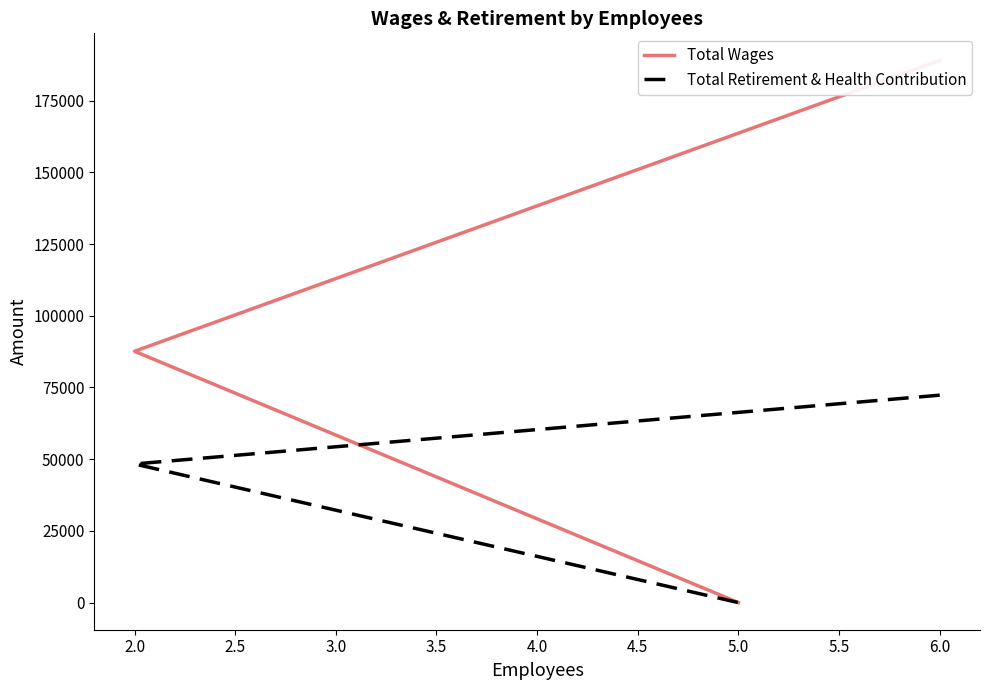

What is the value of the Total Retirement & Health Contribution point at the 1st from the left?

72314